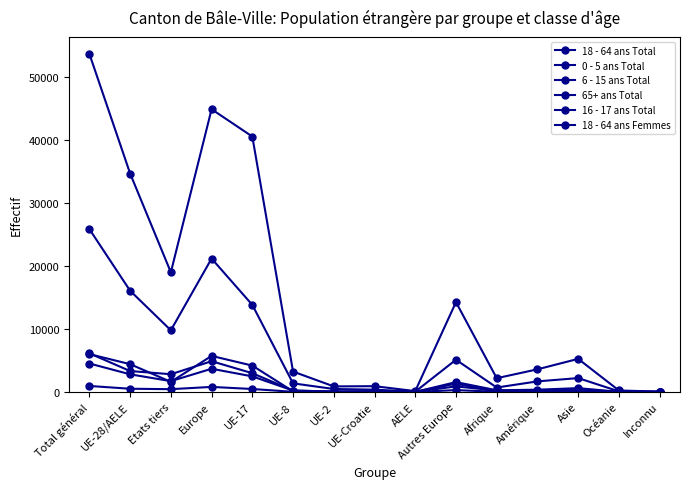

True or false: 0 - 5 ans Total and 65+ ans Total intersect in this chart.

True